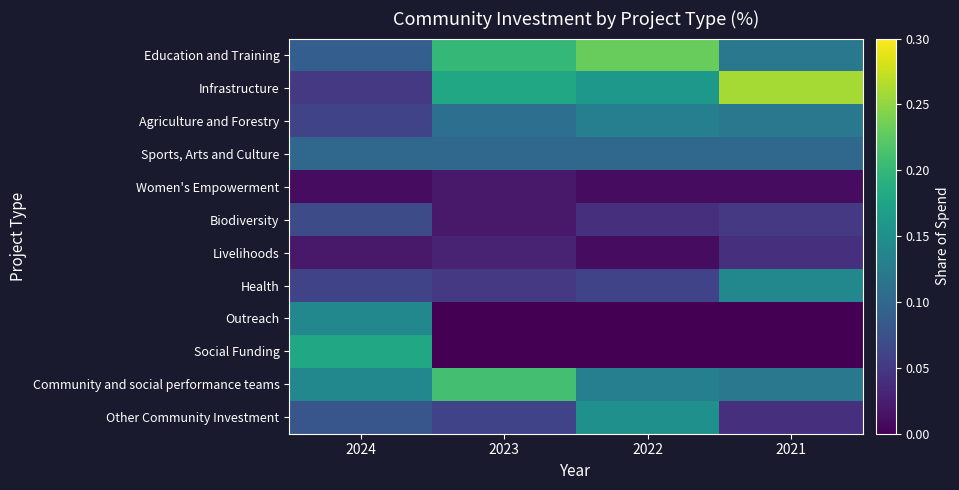

Reading right to left, extract all data points from this chart.

Education and Training: 2021=0.1	2022=0.2	2023=0.2	2024=0.1
Infrastructure: 2021=0.3	2022=0.2	2023=0.2	2024=0.1
Agriculture and Forestry: 2021=0.1	2022=0.1	2023=0.1	2024=0.1
Sports, Arts and Culture: 2021=0.1	2022=0.1	2023=0.1	2024=0.1
Women's Empowerment: 2021=0.0	2022=0.0	2023=0.0	2024=0.0
Biodiversity: 2021=0.1	2022=0.0	2023=0.0	2024=0.1
Livelihoods: 2021=0.0	2022=0.0	2023=0.0	2024=0.0
Health: 2021=0.1	2022=0.1	2023=0.1	2024=0.1
Outreach: 2021=0.0	2022=0.0	2023=0.0	2024=0.1
Social Funding: 2021=0.0	2022=0.0	2023=0.0	2024=0.2
Community and social performance teams: 2021=0.1	2022=0.1	2023=0.2	2024=0.1
Other Community Investment: 2021=0.0	2022=0.1	2023=0.1	2024=0.1